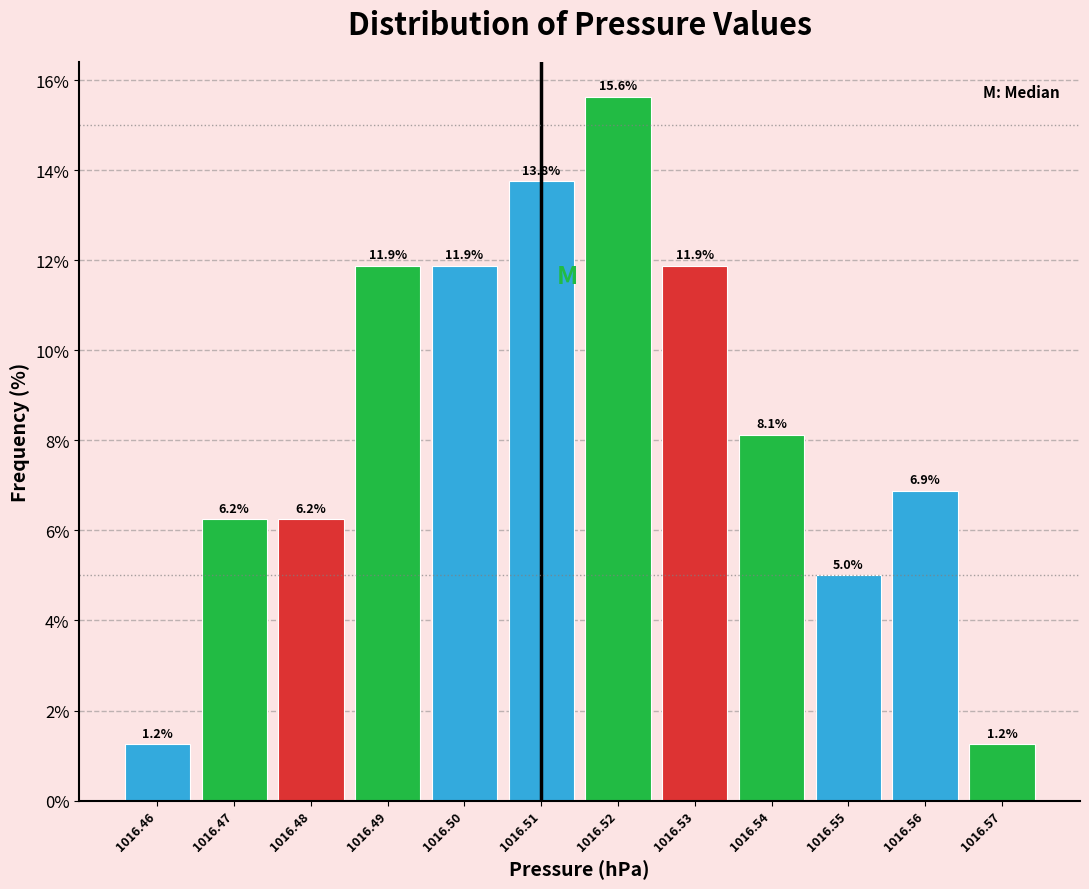

Reading left to right, transcribe this chart: for each bar, give the range it covers on the x-axis and its height.

1016.455 to 1016.465: 1.2
1016.465 to 1016.475: 6.2
1016.475 to 1016.485: 6.2
1016.485 to 1016.495: 11.9
1016.495 to 1016.505: 11.9
1016.505 to 1016.515: 13.8
1016.515 to 1016.525: 15.6
1016.525 to 1016.535: 11.9
1016.535 to 1016.545: 8.1
1016.545 to 1016.555: 5.0
1016.555 to 1016.565: 6.9
1016.565 to 1016.575: 1.2